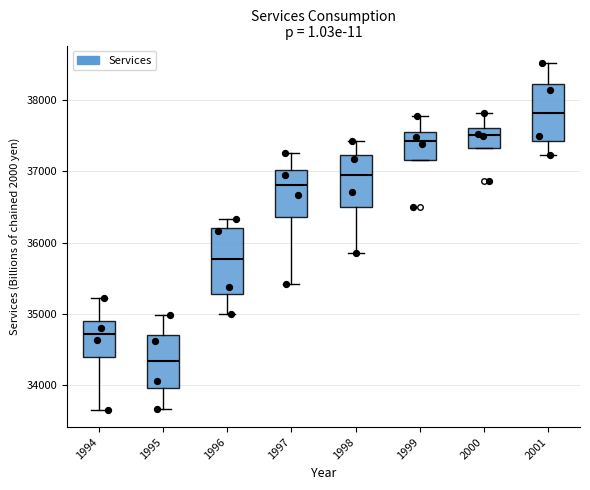

Reading left to right, transcribe this box plot: for each box, give where its median line is, the range the box spans, and where its two whiskers end, as read against the y-axis. The values are not printed on the chart, so give them approximately, as read against the axis.

1994: median 34700, box 34400 to 34900, whiskers 33700 to 35200
1995: median 34300, box 34000 to 34700, whiskers 33700 to 35000
1996: median 35800, box 35300 to 36200, whiskers 35000 to 36300
1997: median 36800, box 36400 to 37000, whiskers 35400 to 37300
1998: median 36900, box 36500 to 37200, whiskers 35900 to 37400
1999: median 37400, box 37200 to 37600, whiskers 37200 to 37800
2000: median 37500, box 37300 to 37600, whiskers 37300 to 37800
2001: median 37800, box 37400 to 38200, whiskers 37200 to 38500